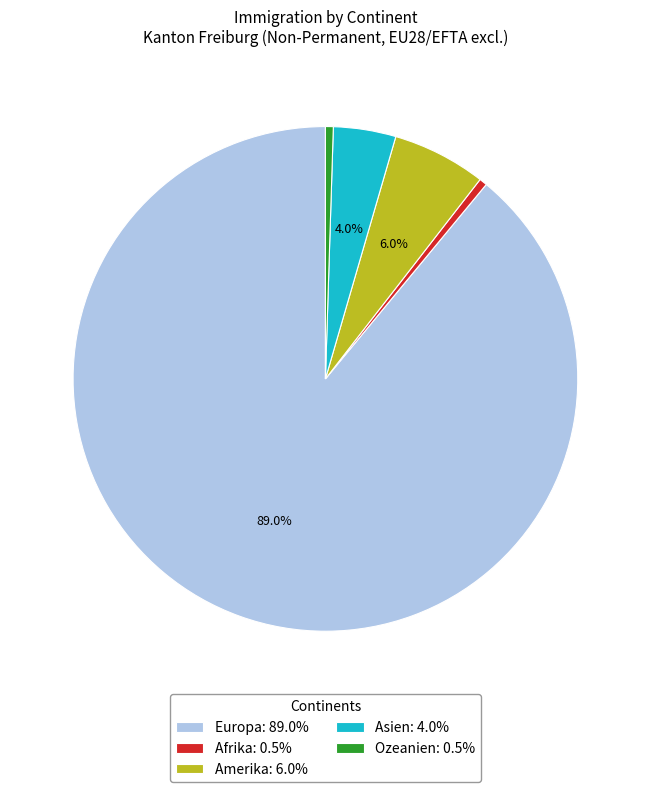

Which category has the biggest portion of the pie?

Europa